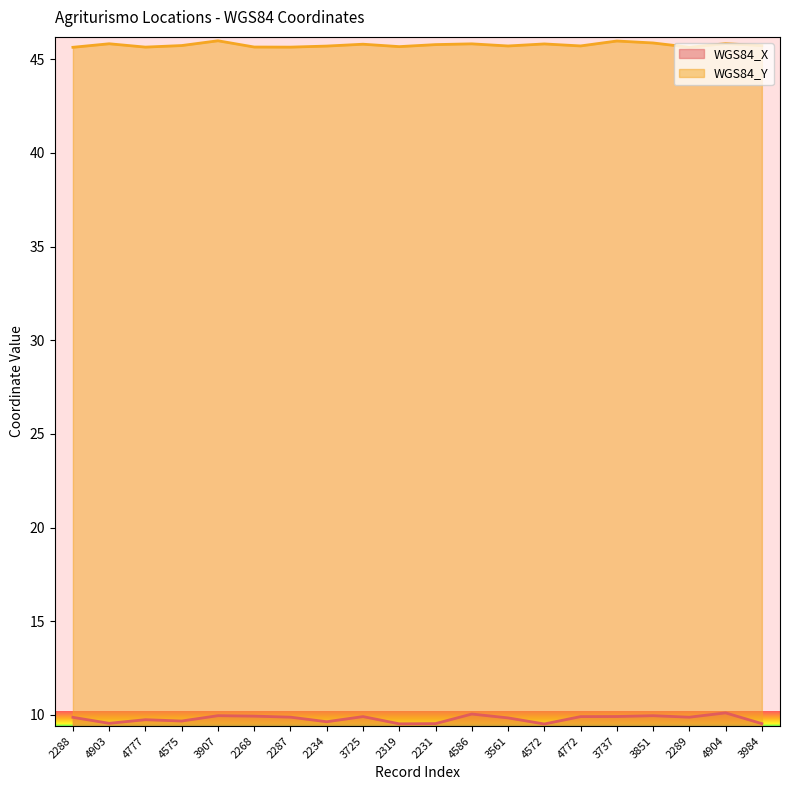

True or false: WGS84_X has a value of 9.5 at 2231.

True